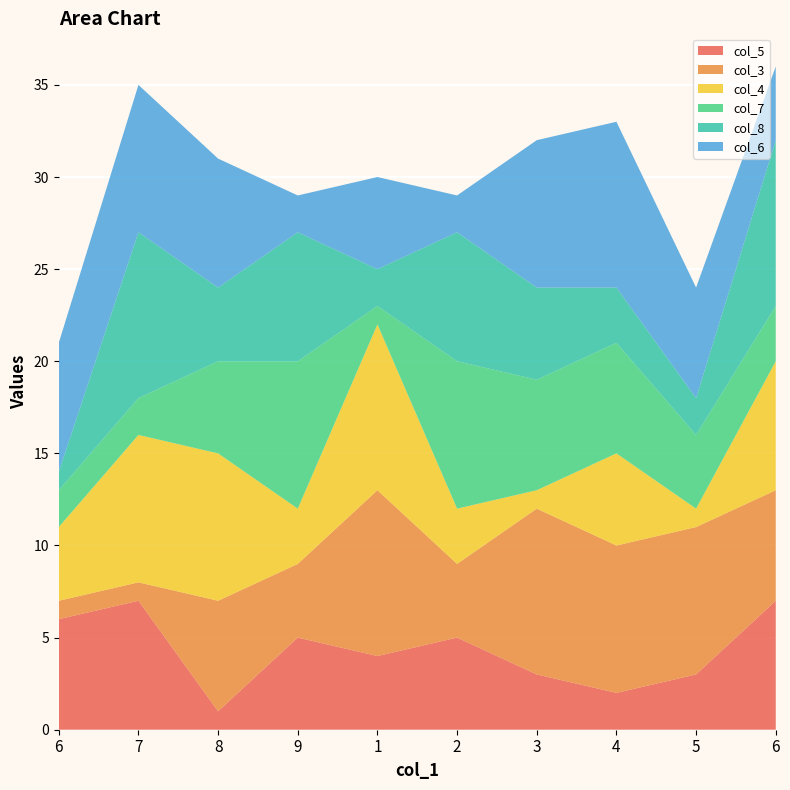

Reading left to right, what are all the values shown in this chart?

col_5: 6	7	1	5	4	5	3	2	3	7
col_3: 1	1	6	4	9	4	9	8	8	6
col_4: 4	8	8	3	9	3	1	5	1	7
col_7: 2	2	5	8	1	8	6	6	4	3
col_8: 1	9	4	7	2	7	5	3	2	9
col_6: 7	8	7	2	5	2	8	9	6	4